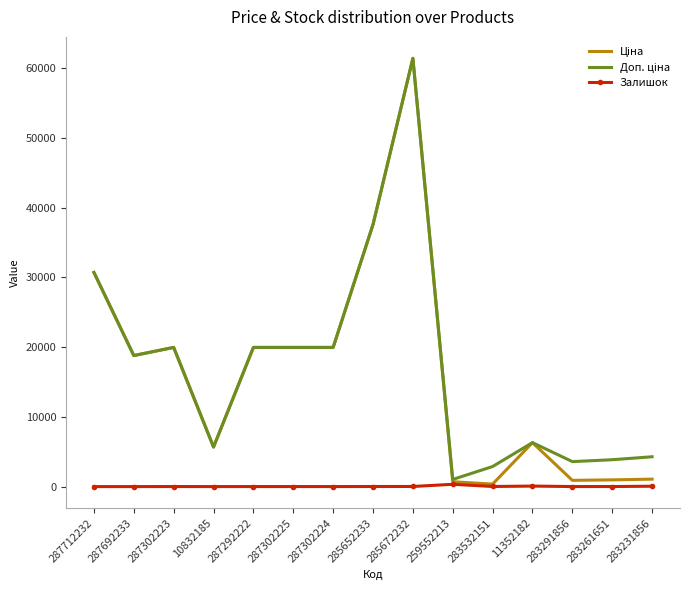

What is the total value across all series at 287712232?

61434.3